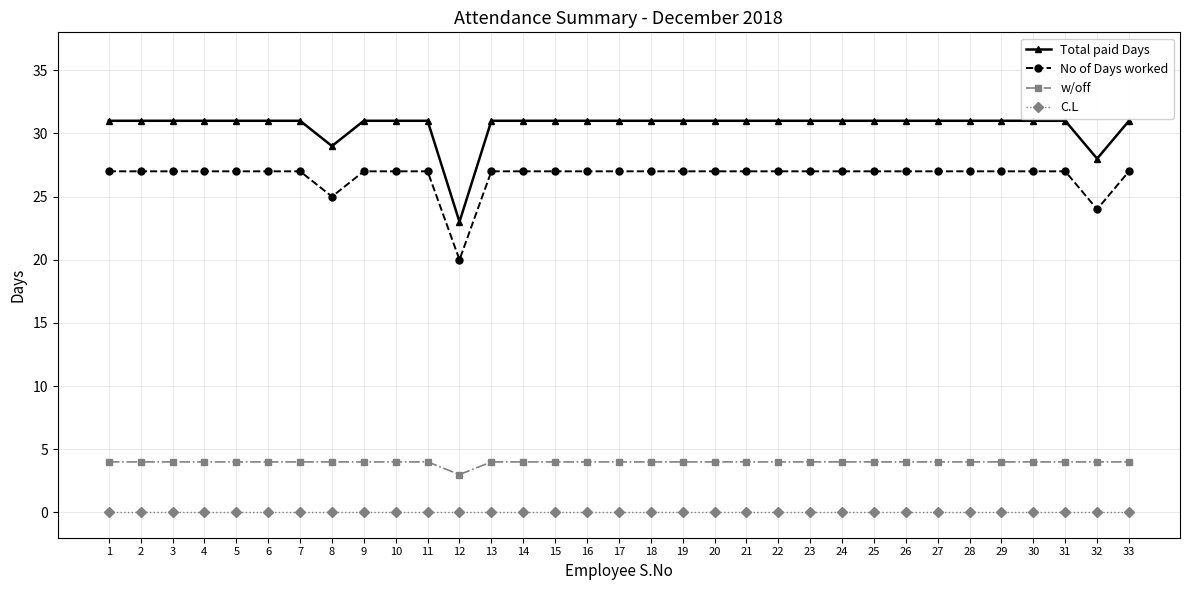

What are all the series names shown in the legend?

Total paid Days, No of Days worked, w/off, C.L